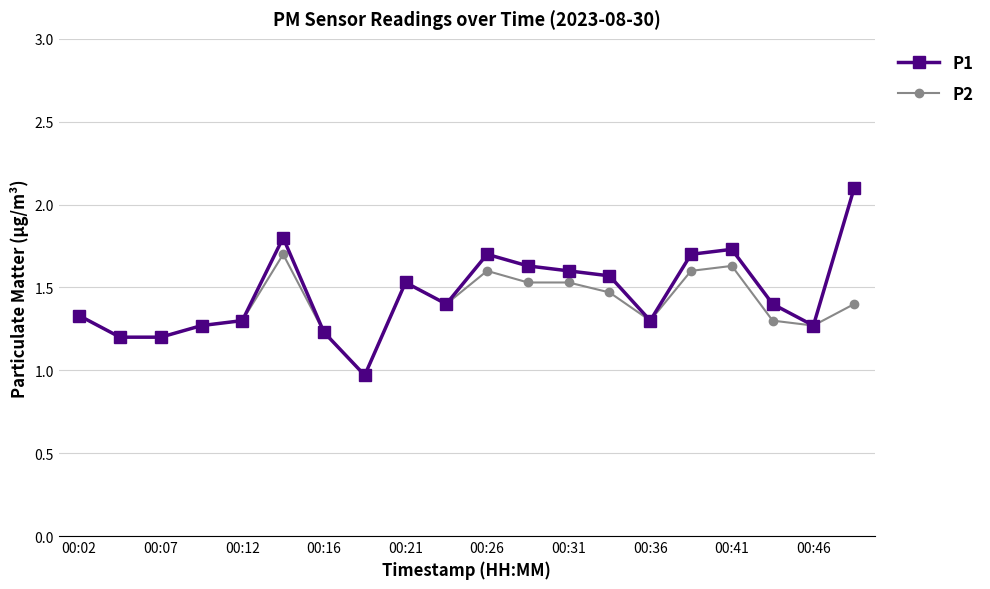

List the series in order of their peak value, highest first.

P1, P2